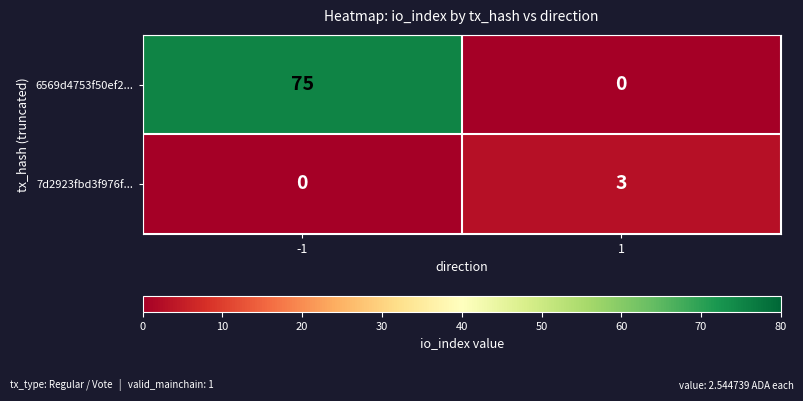

Which series has the widest spread of values?

6569d4753f50ef2...